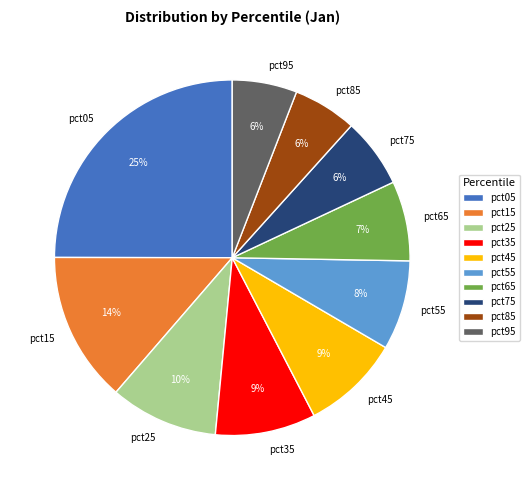

Count the number of slices in the pie.

10